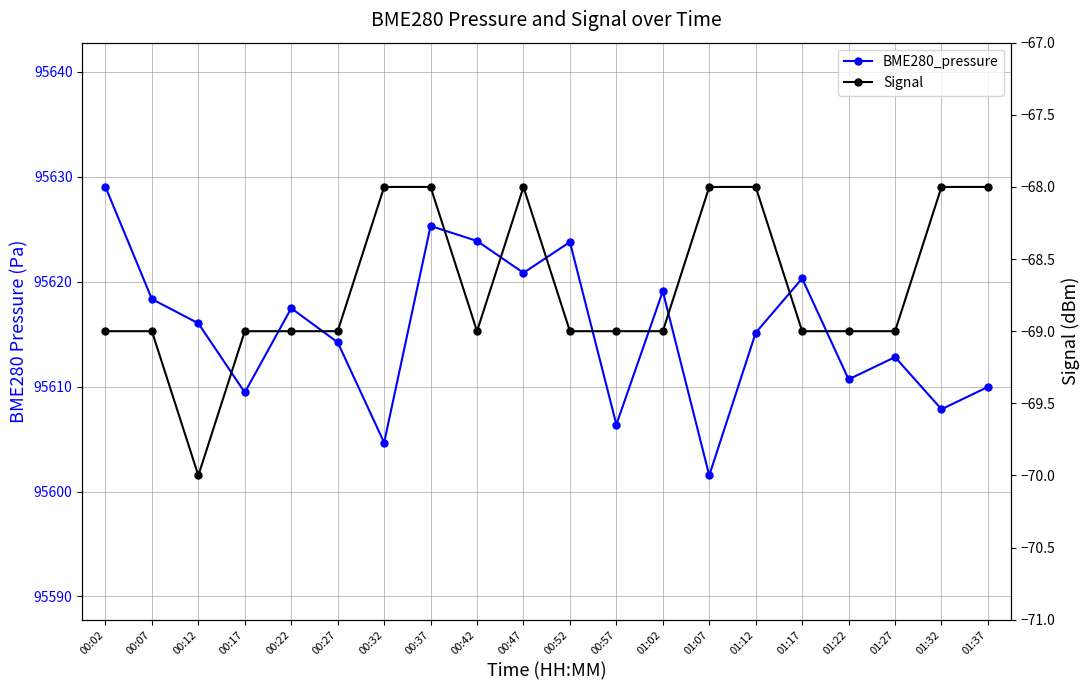

What is the approximate value of Signal at 00:27?

-69.0